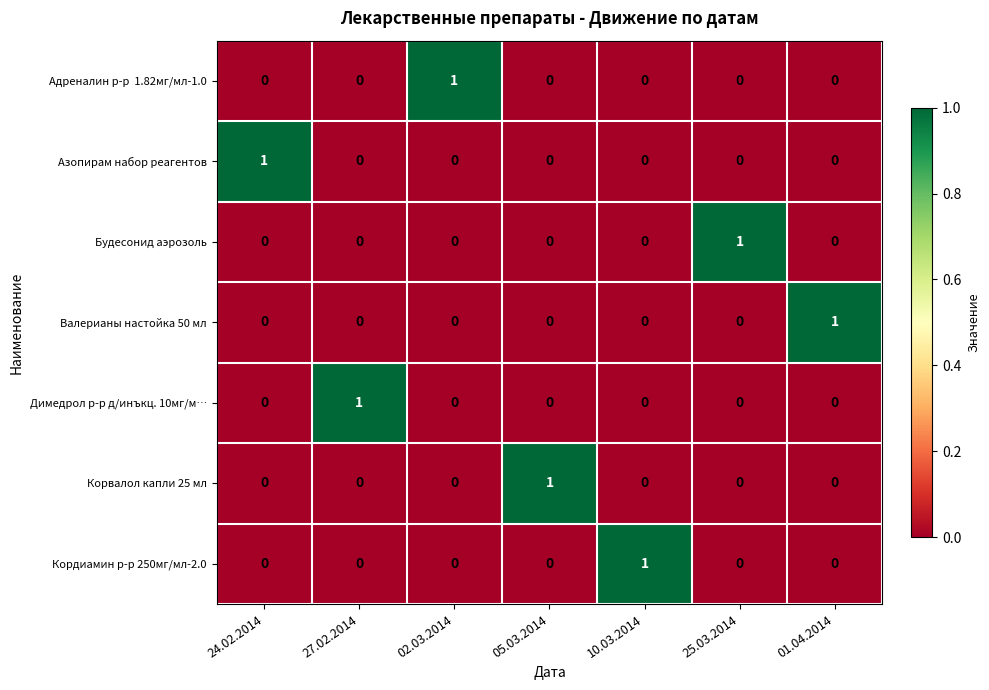

Is it true that Корвалол капли 25 мл equals 1 at 10.03.2014?

False